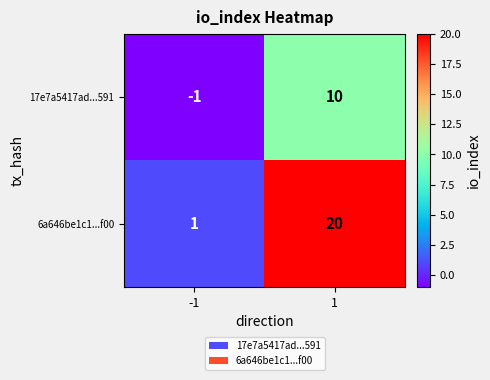

Between -1 and 1, which series saw the biggest shift?

6a646be1c1...f00